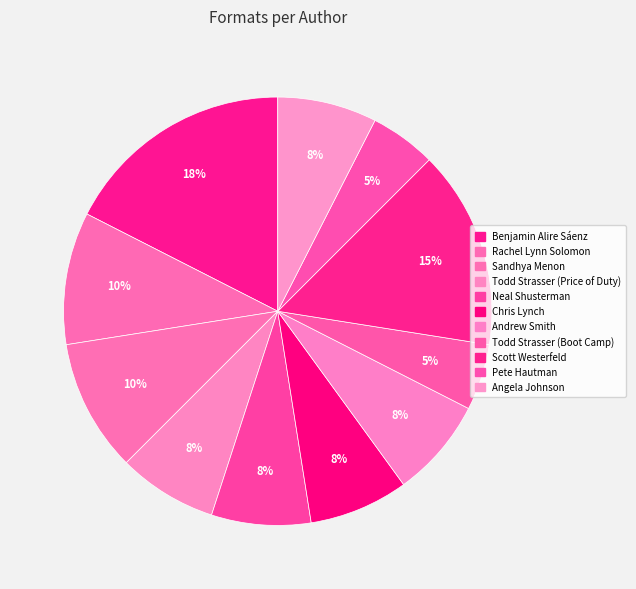

Do Sandhya Menon and Todd Strasser (Boot Camp) together represent more than half of the pie?

No